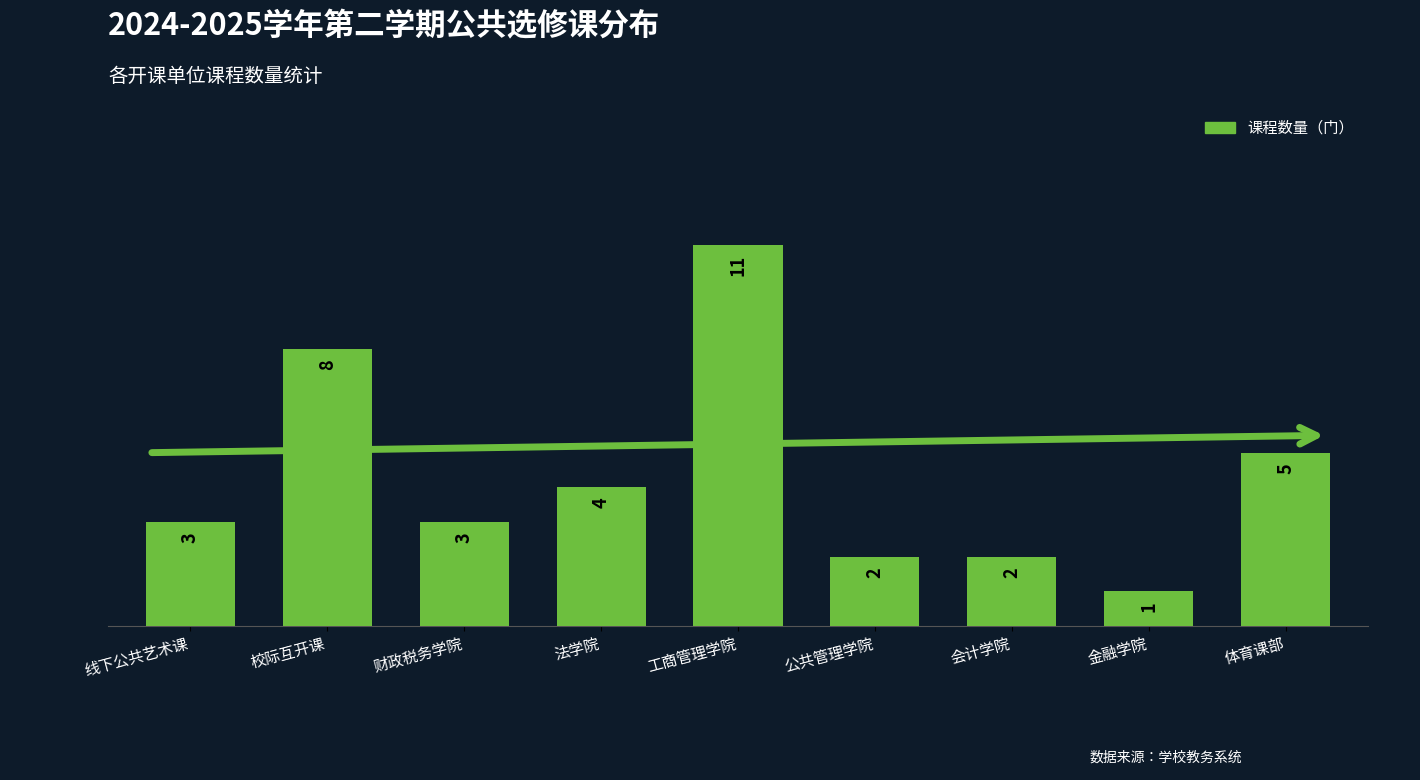

True or false: the data shows 2 at 会计学院.

True